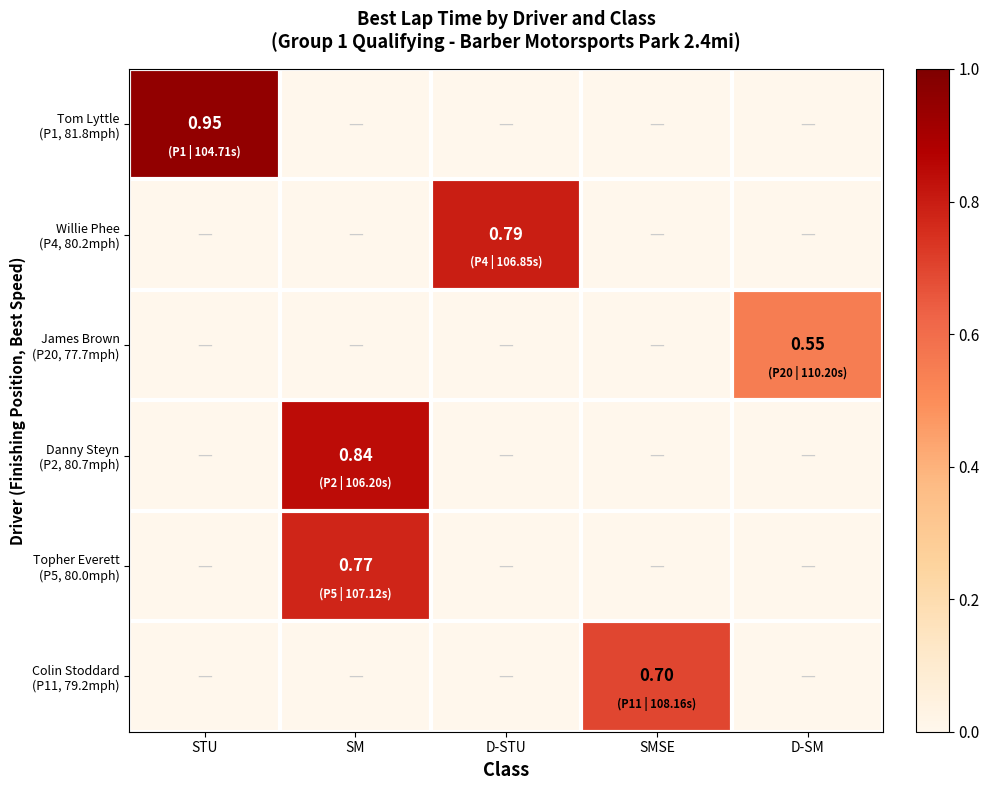

What is the sum of all Danny Steyn (P2, 80.7mph) values?

0.8